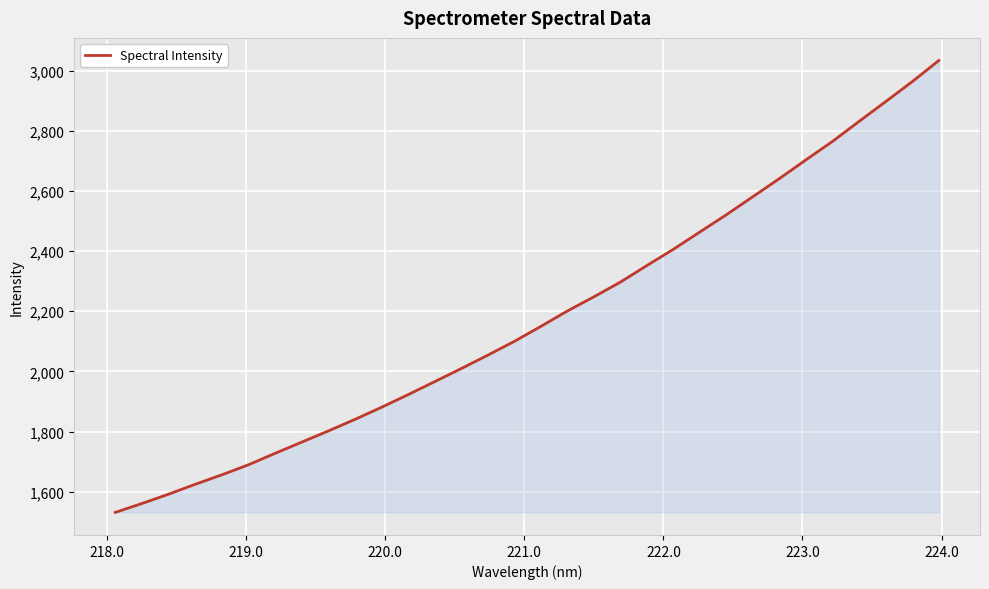

What is the difference between the maximum and minimum values?

1502.0